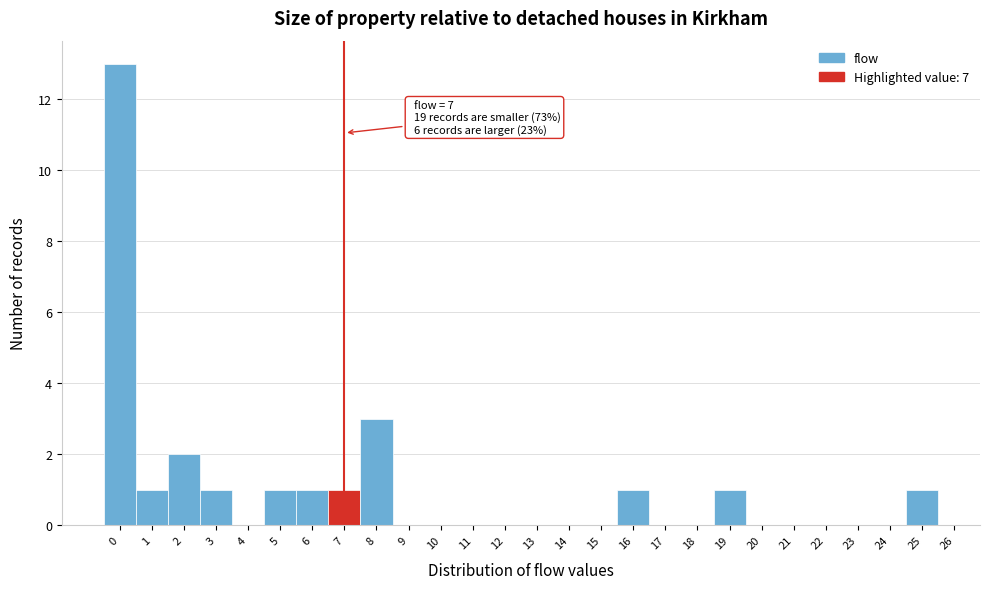

Over which range of the x-axis is the bar tallest?

-0.5 to 0.5